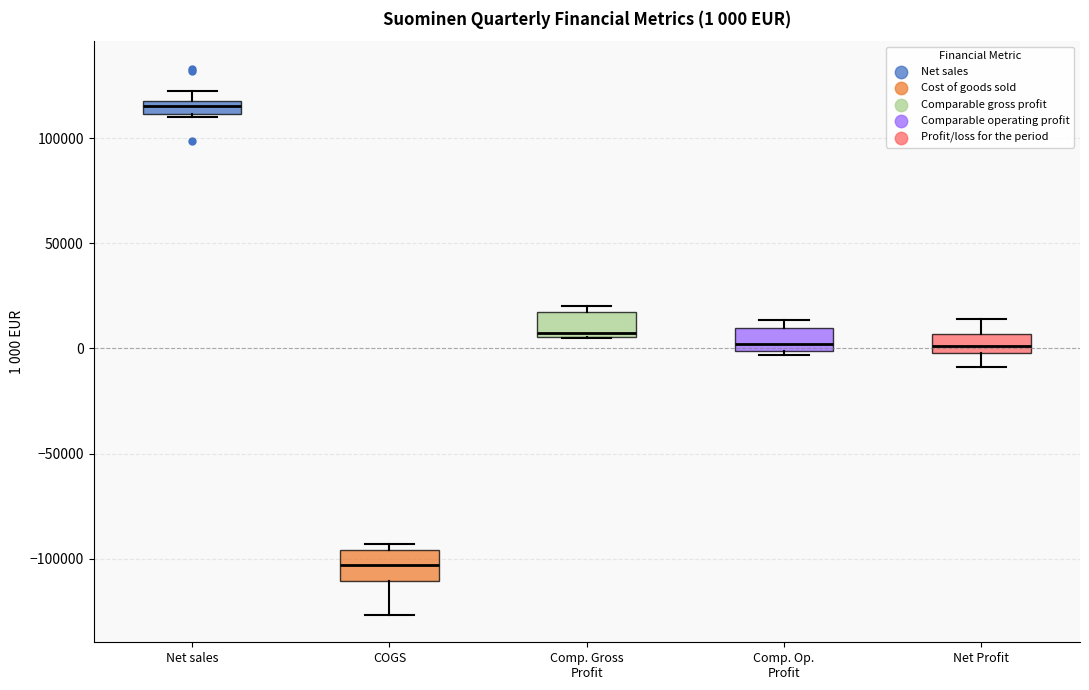

Which box has the highest median line?

Net sales